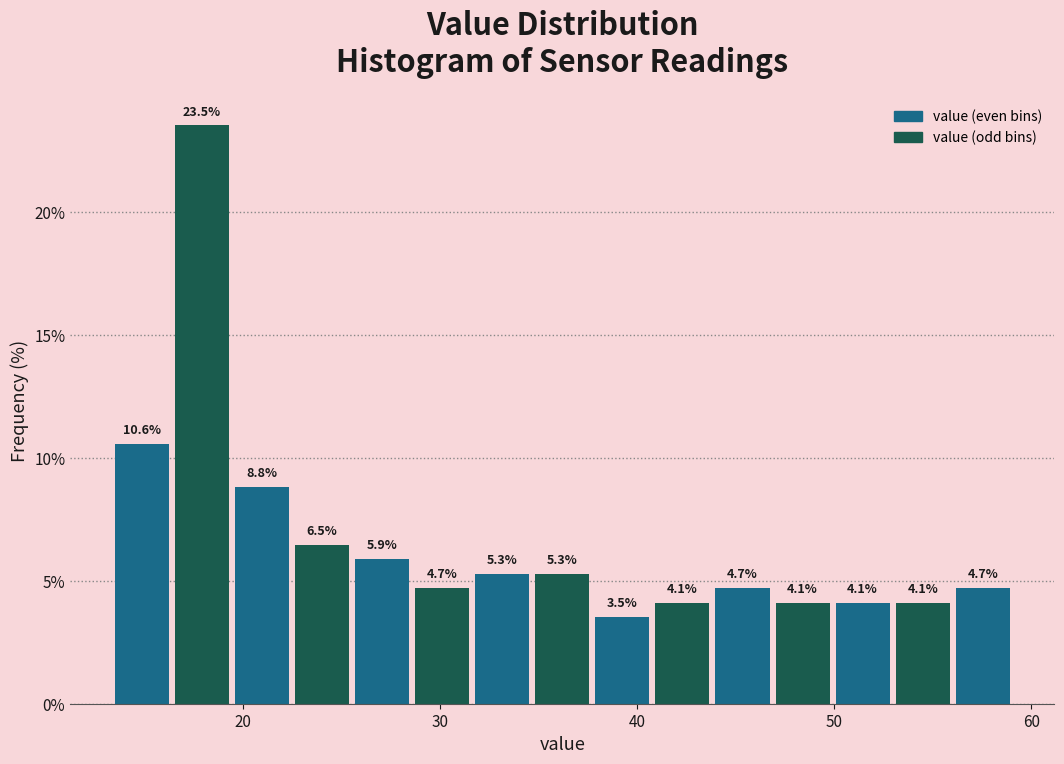

Read against the x-axis, roughly where is the centre of the tallest bar?

18